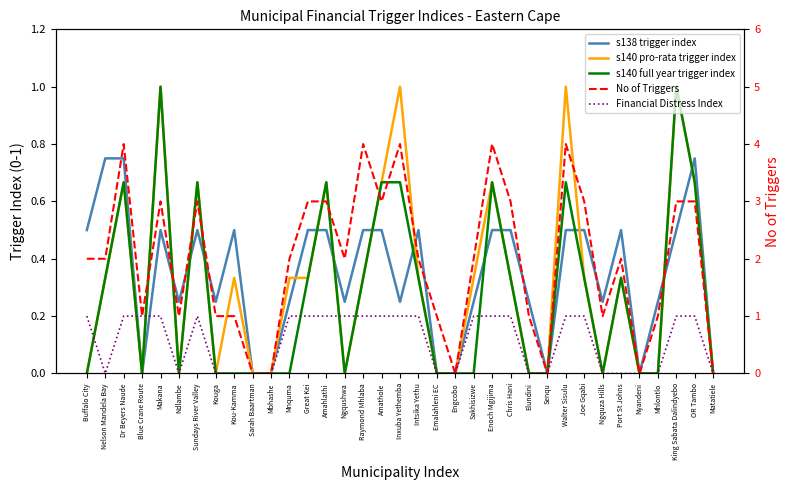

The value of No of Triggers at Amathole is 3.0. True or false?

True